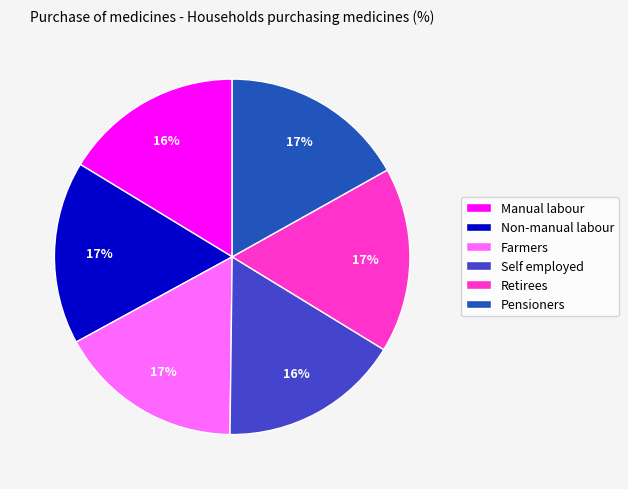

Count the number of slices in the pie.

6